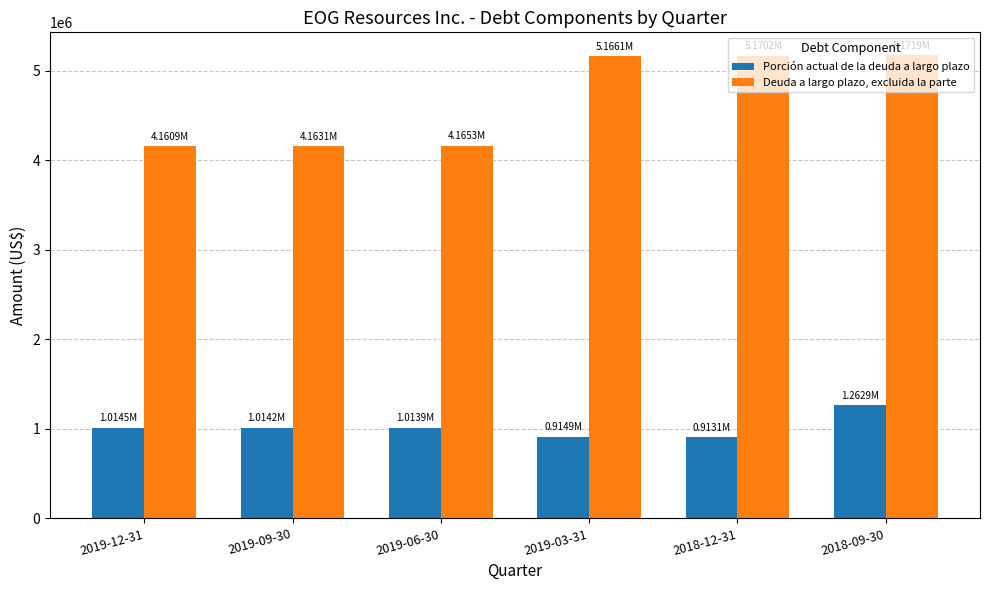

What are all the series names shown in the legend?

Porción actual de la deuda a largo plazo, Deuda a largo plazo, excluida la parte